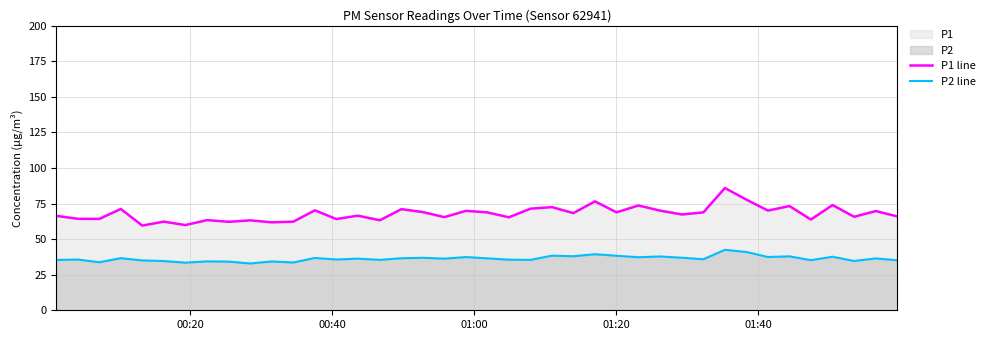

How many interior local valleys does the P1 line series have?

15